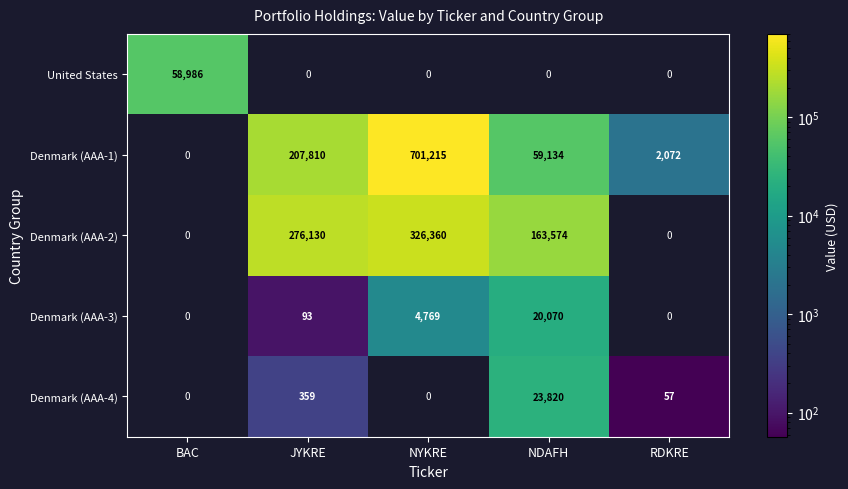

What is the maximum value shown in the chart?

701215.0